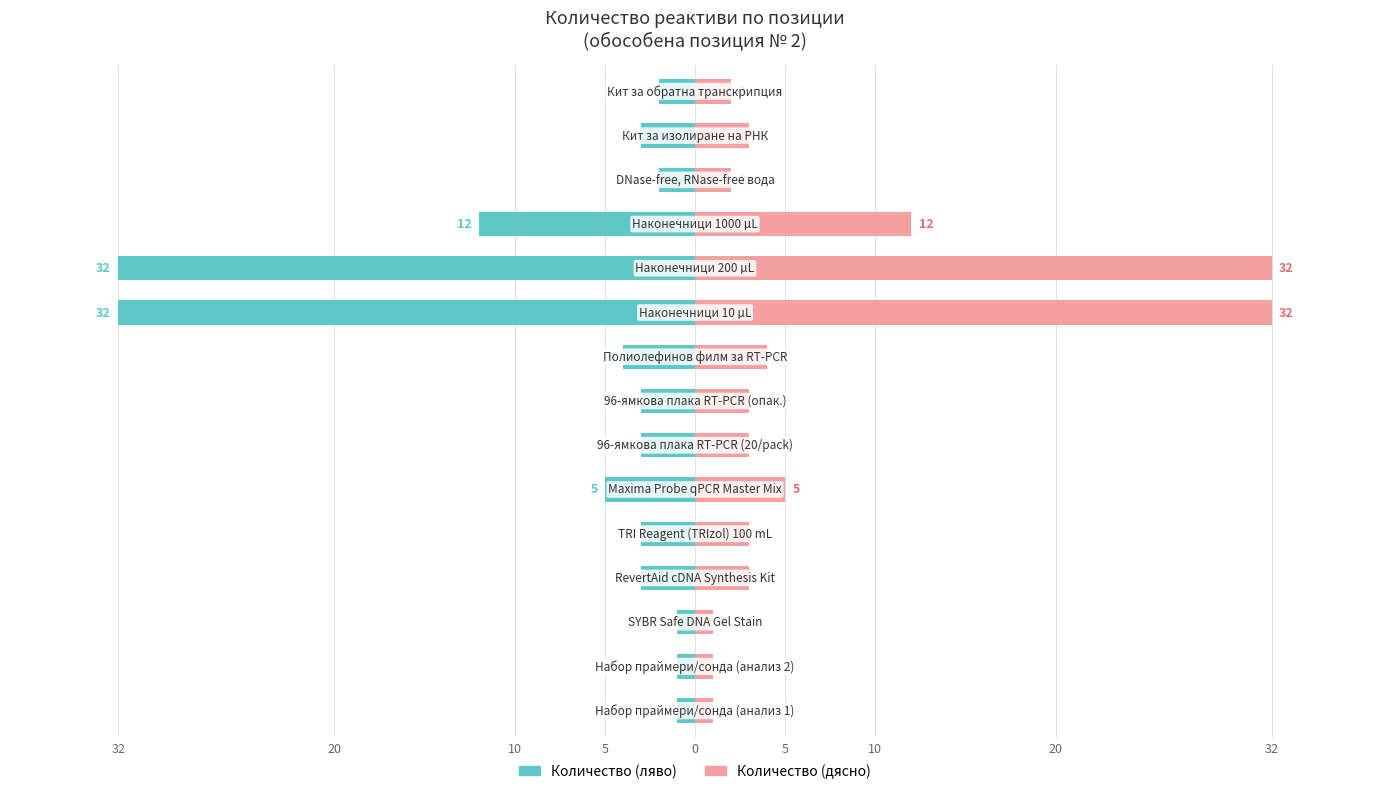

What are all the series names shown in the legend?

Количество (ляво), Количество (дясно)